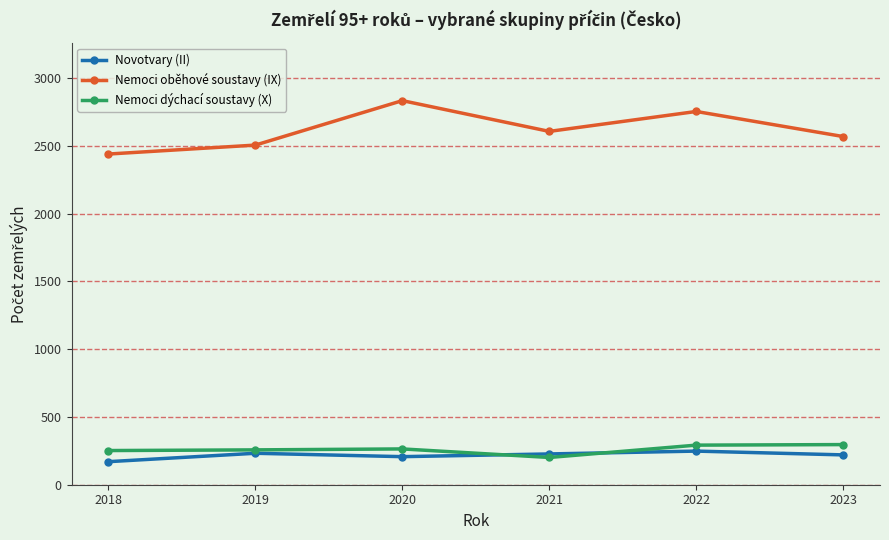

The Nemoci oběhové soustavy (IX) series shows 2833 at 2020. True or false?

True